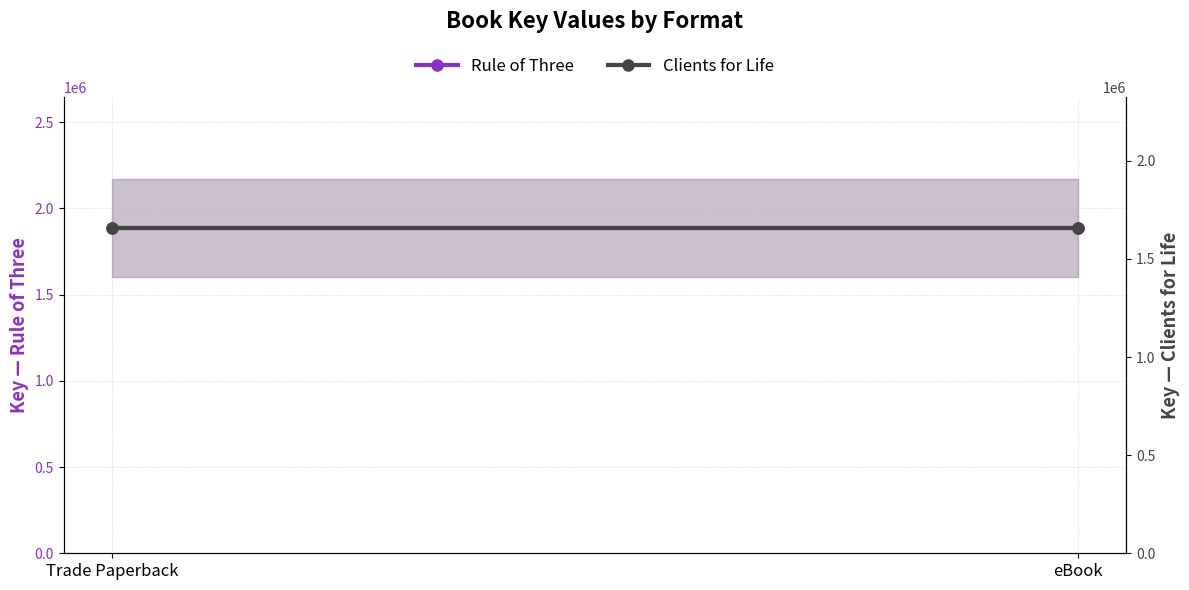

What is the label of the 2nd point from the left?

eBook